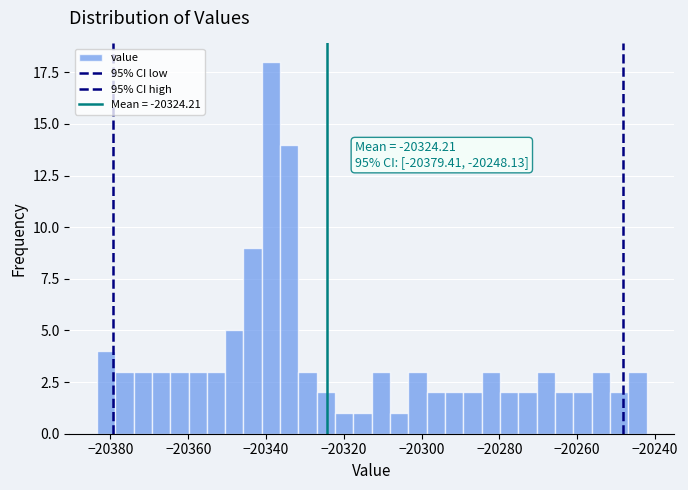

Around what value on the x-axis is the tallest bar? Give the approximate position of its centre, as read against the axis.

-20338